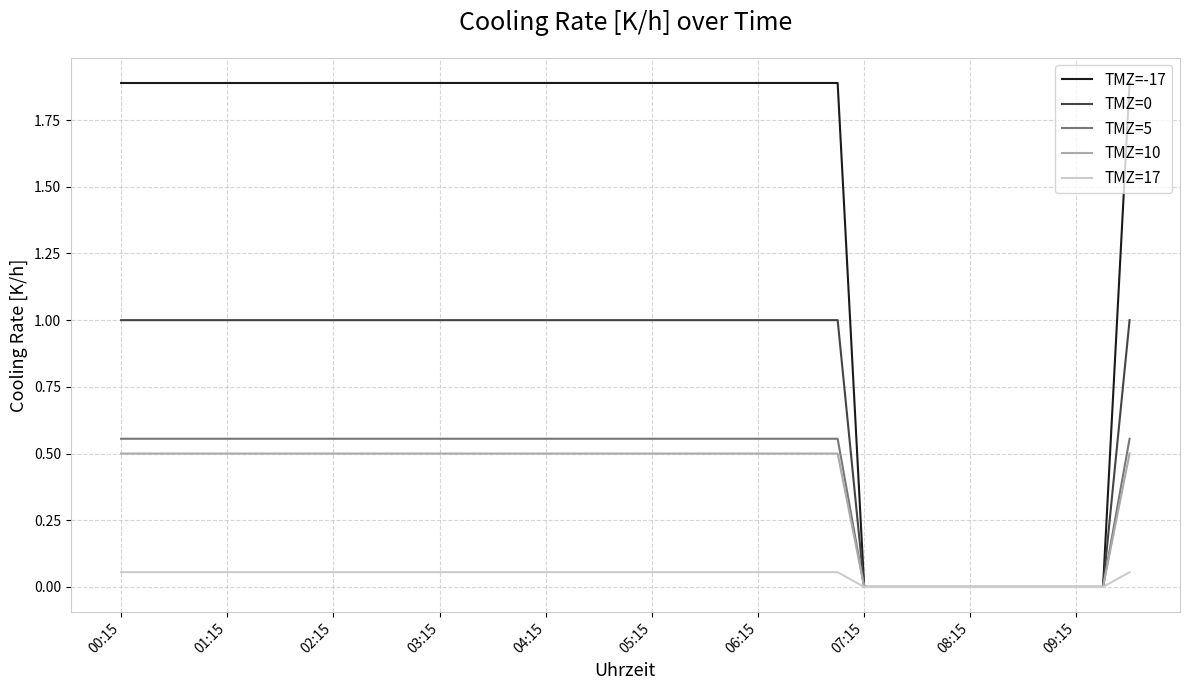

Which series has the largest range (max minus min)?

TMZ=-17